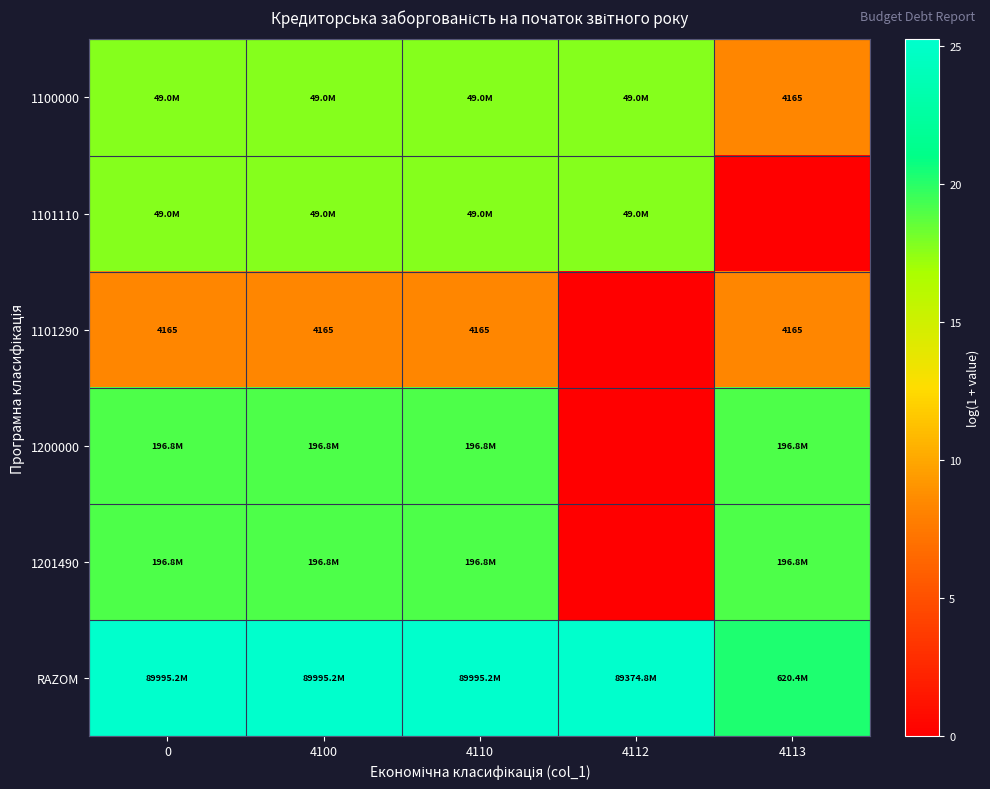

Is it true that 1100000 equals 30.4 at 4110?

False